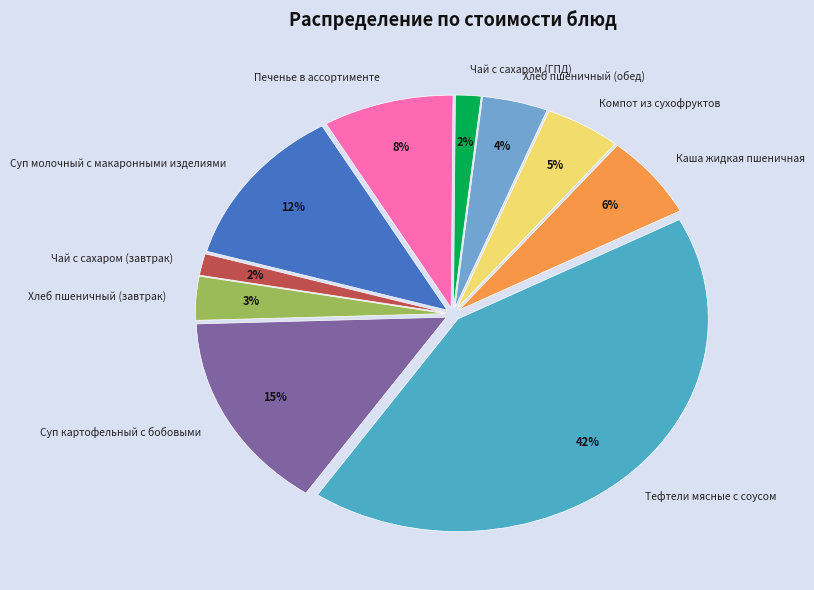

Which slice is the largest?

Тефтели мясные с соусом